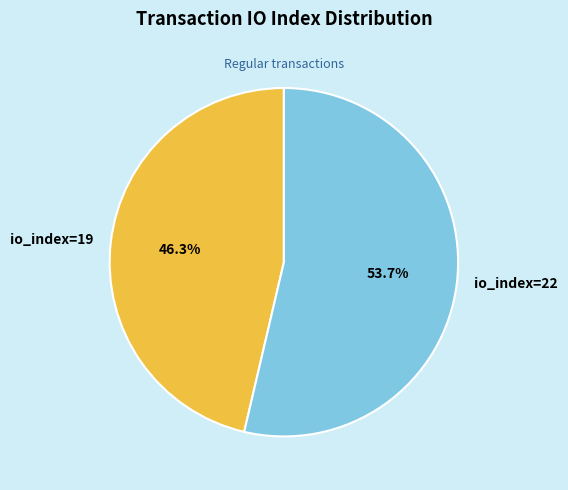

Between io_index=19 and io_index=22, which is larger?

io_index=22